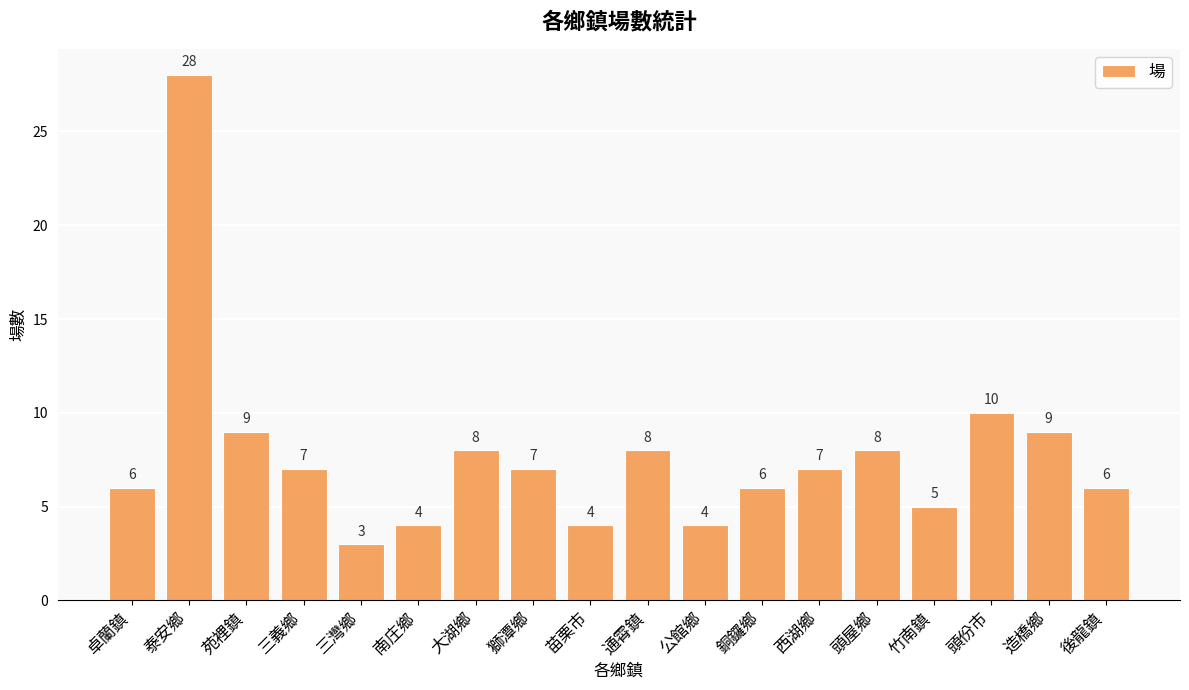

Which label corresponds to the largest value in the chart?

泰安鄉